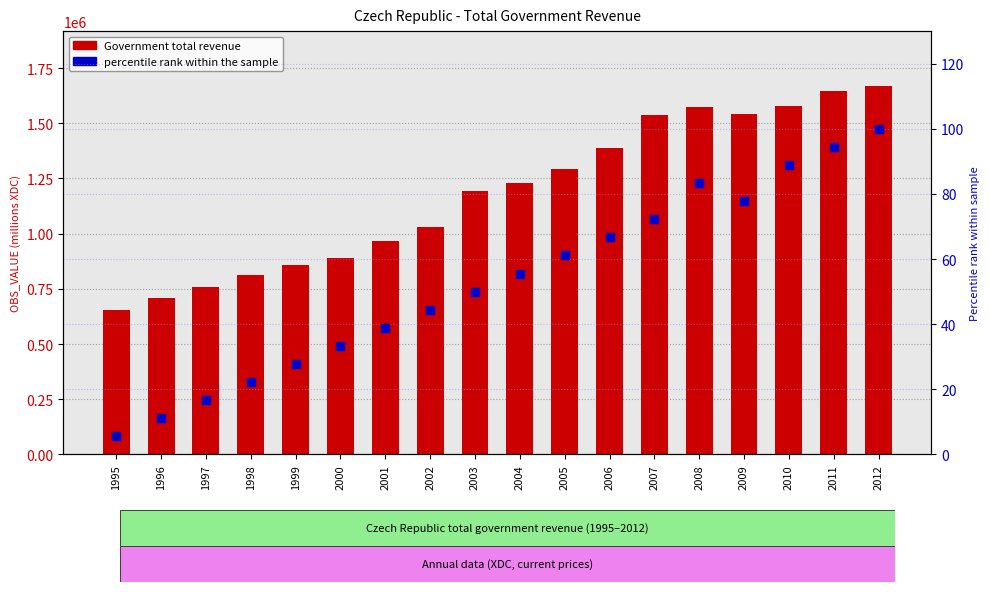

Which series reaches the minimum Y coordinate?

percentile rank within the sample